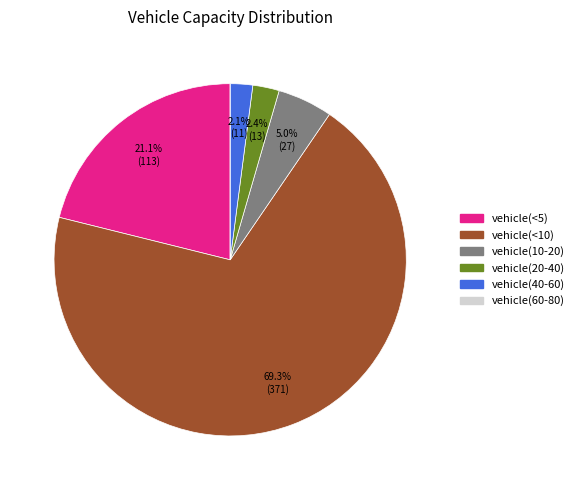

Is the sum of vehicle(<10) and vehicle(10-20) greater than half?

Yes